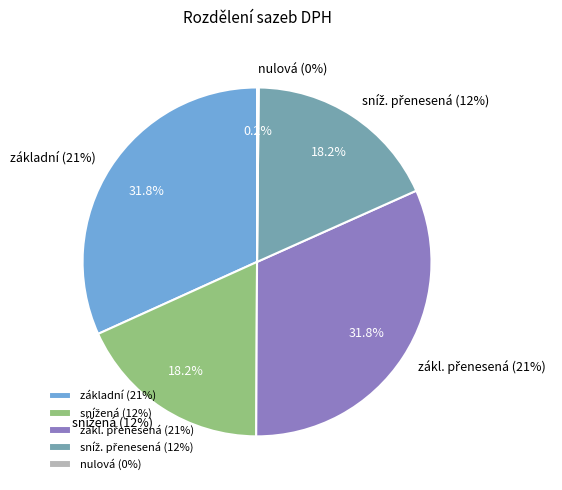

Is the sum of nulová (0%) and snížená (12%) greater than half?

No